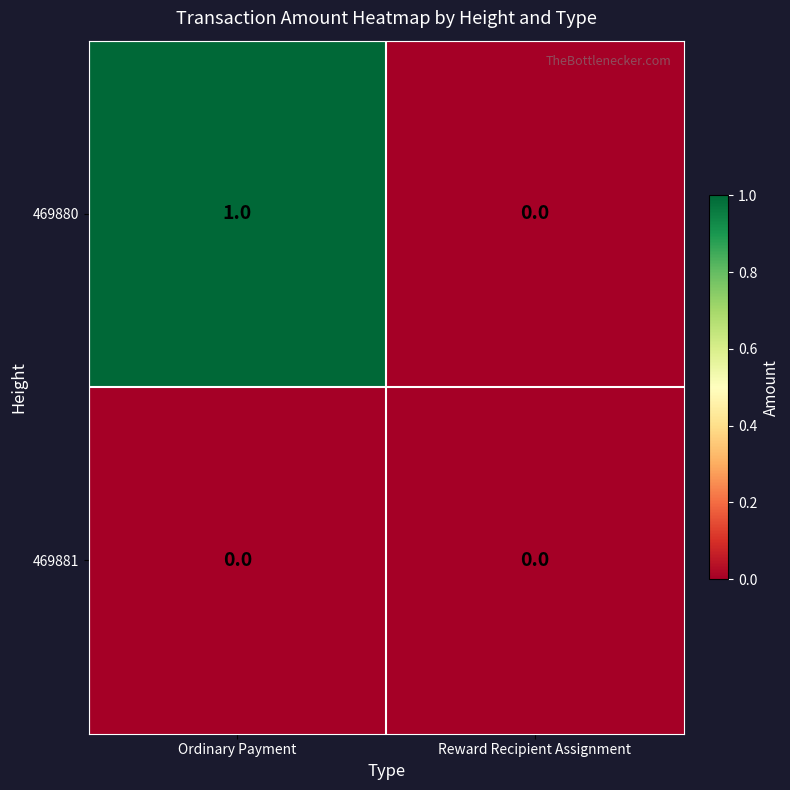

Reading right to left, transcribe all the data shown in this chart.

469880: Reward Recipient Assignment=0	Ordinary Payment=1
469881: Reward Recipient Assignment=0	Ordinary Payment=0